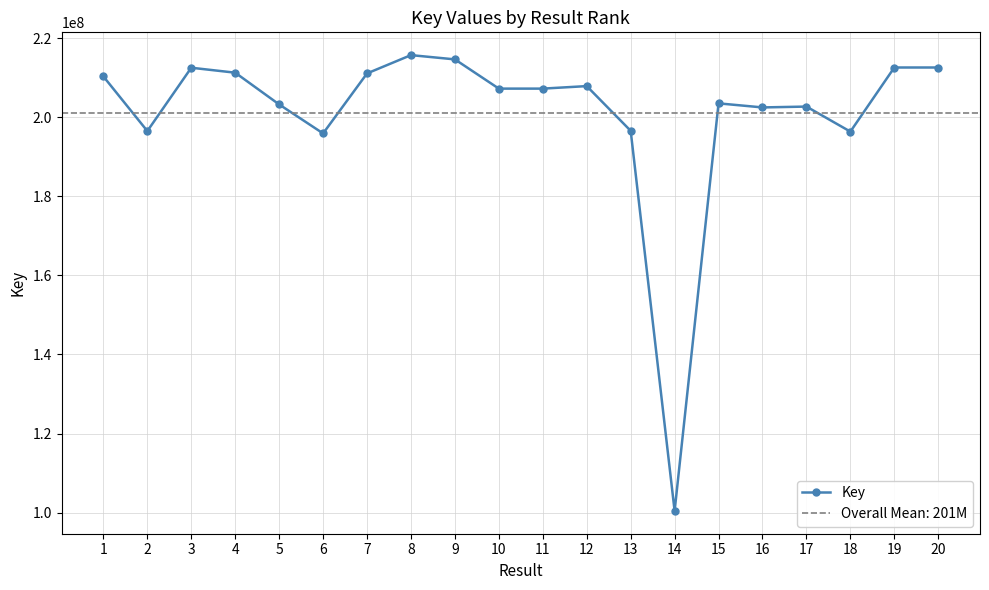

Which label corresponds to the largest value in the chart?

8